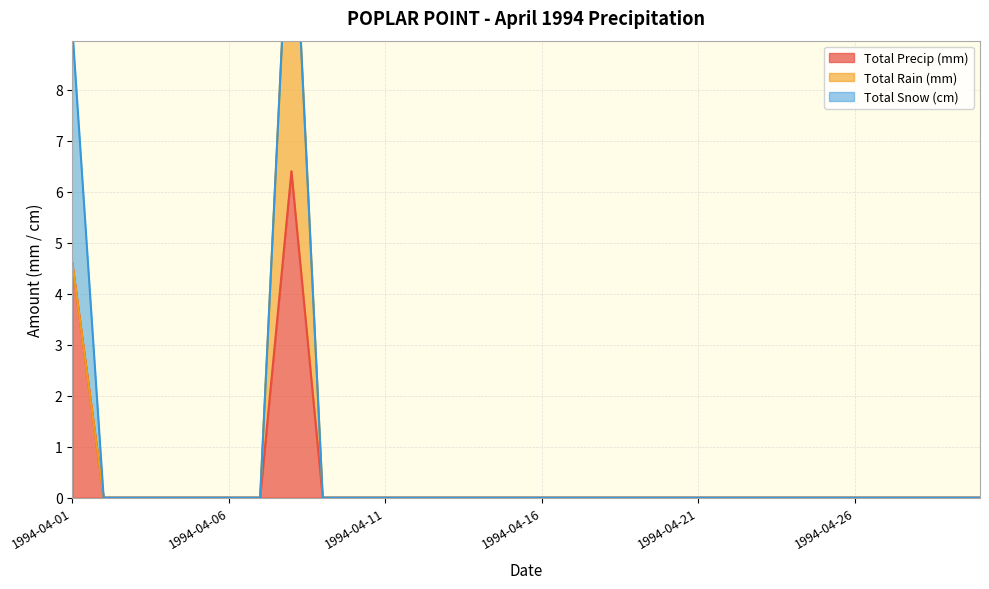

At how many categories does at least one series exceed 0?

2